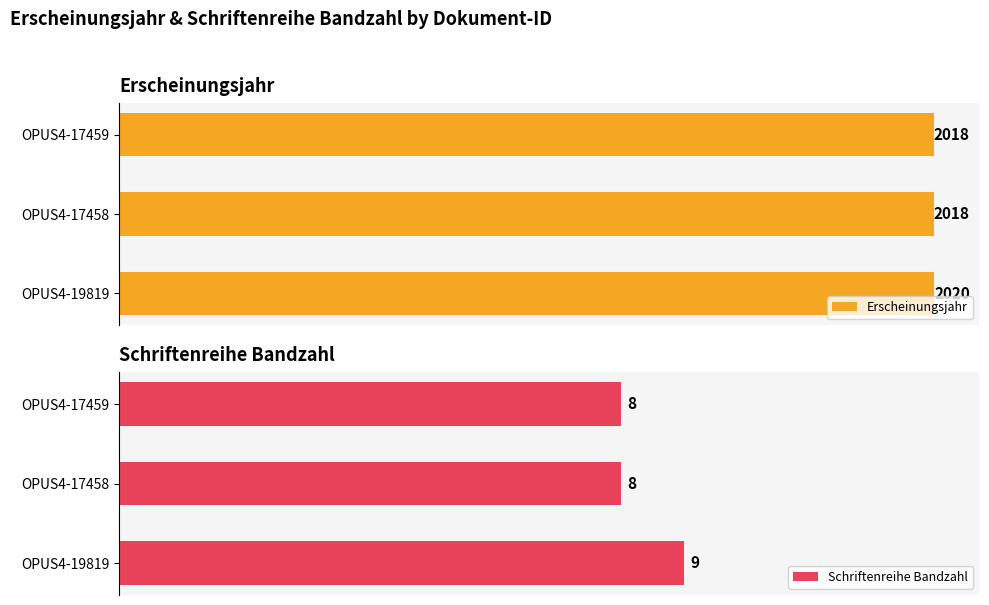

What is the average value of the Erscheinungsjahr series?

2019